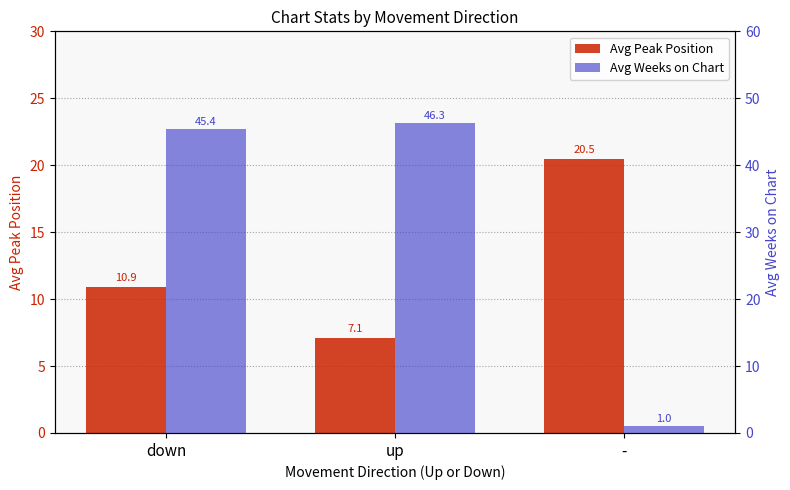

Reading left to right, transcribe all the data shown in this chart.

Avg Peak Position: 10.9	7.1	20.5
Avg Weeks on Chart: 45.4	46.3	1.0